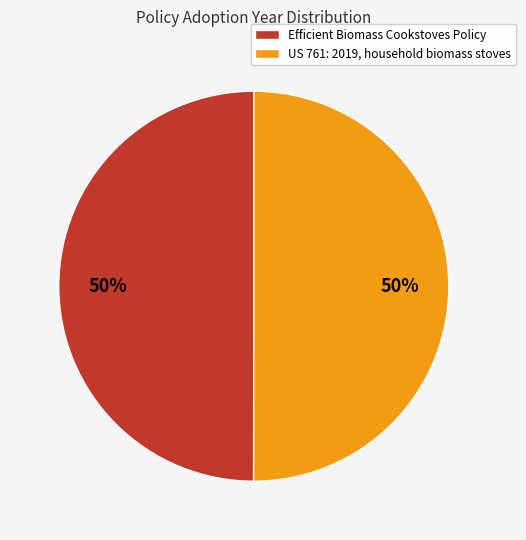

Is it true that US 761: 2019, household biomass stoves is 42% of the pie?

False